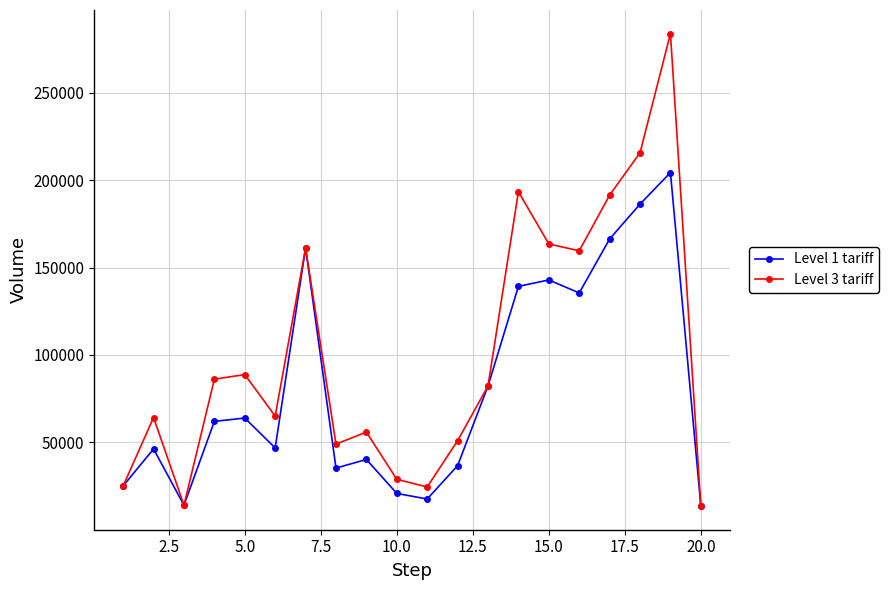

At how many categories does at least one series exceed 109106?

7